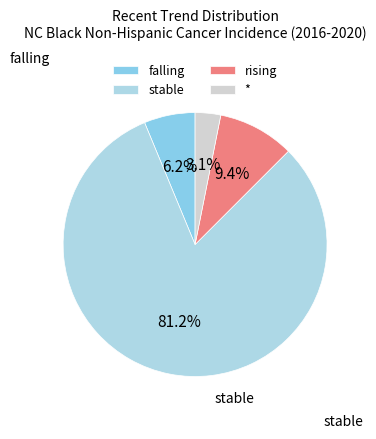

To the nearest percent, what is the average slice percentage?

25%